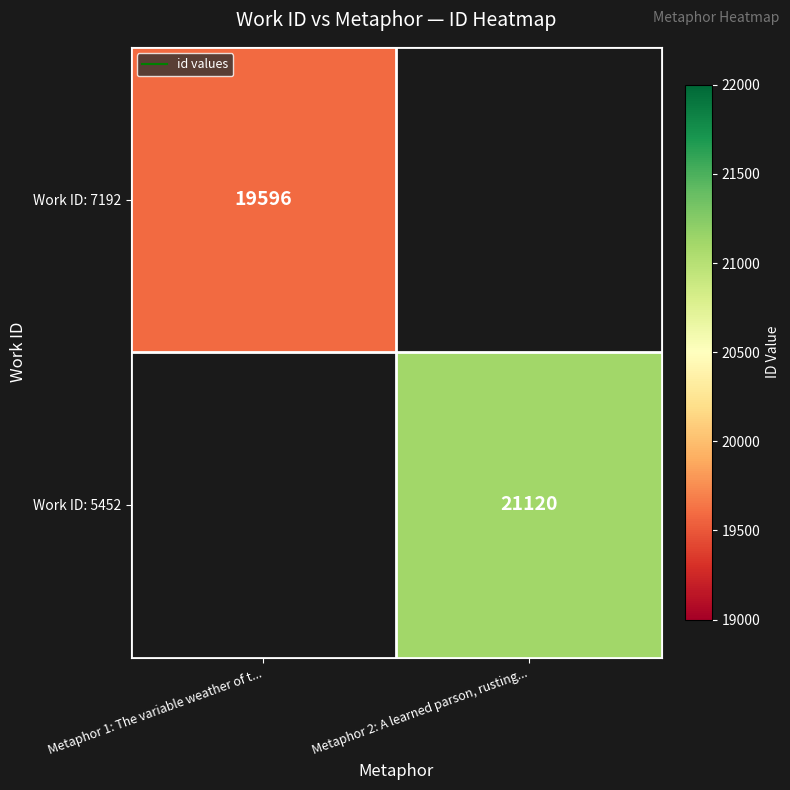

Count the number of categories in the chart.

2